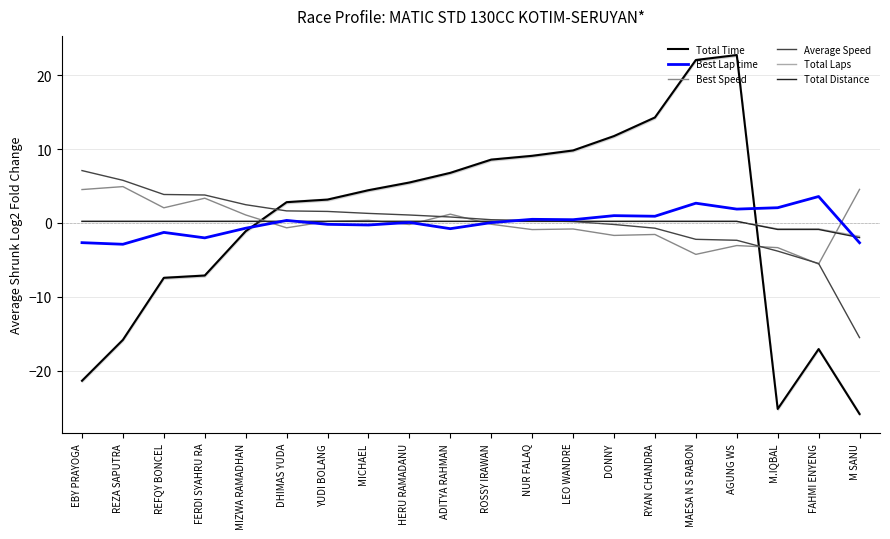

What are all the series names shown in the legend?

Total Time, Best Lap time, Best Speed, Average Speed, Total Laps, Total Distance